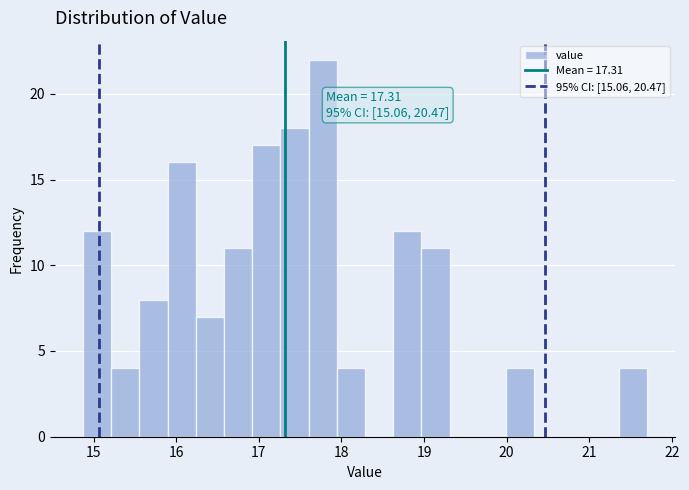

Around what value on the x-axis is the tallest bar? Give the approximate position of its centre, as read against the axis.

17.8